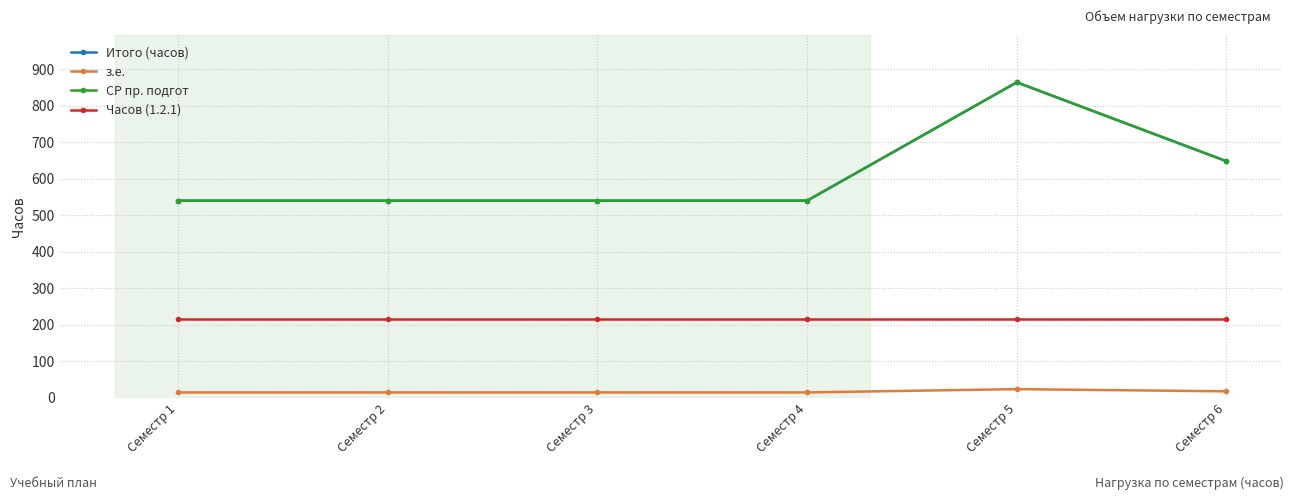

True or false: Итого (часов) has more than 0 points higher than both neighbors.

True